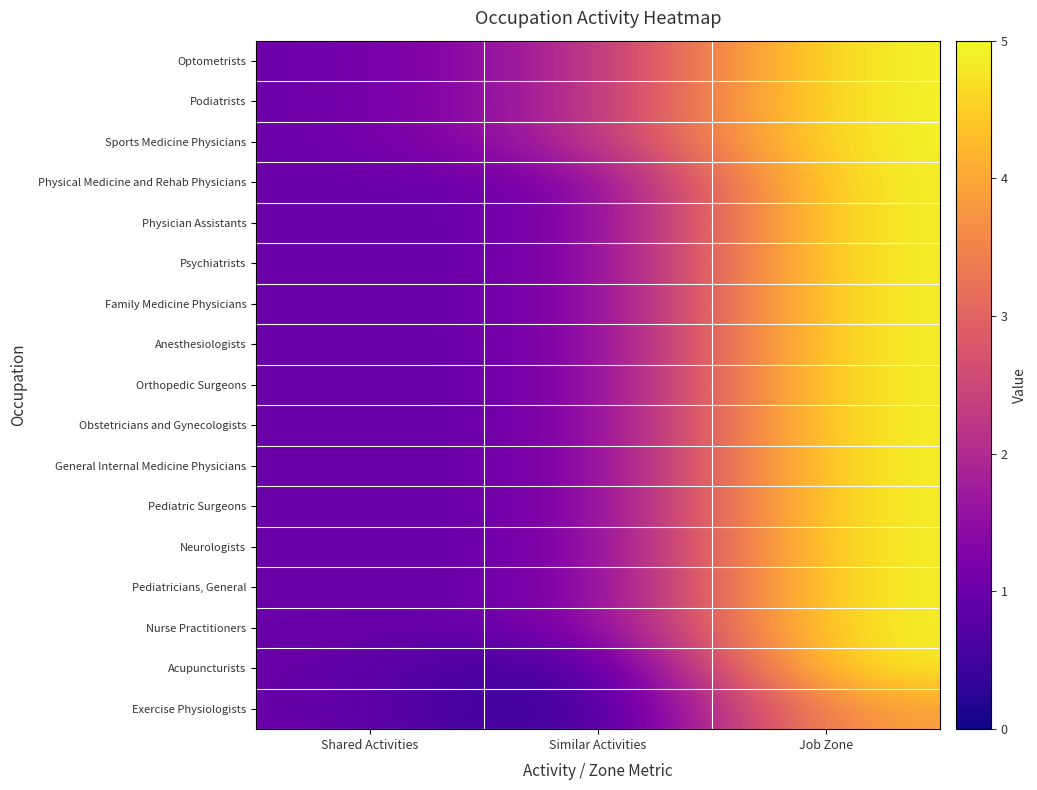

Count the number of data series in this chart.

17